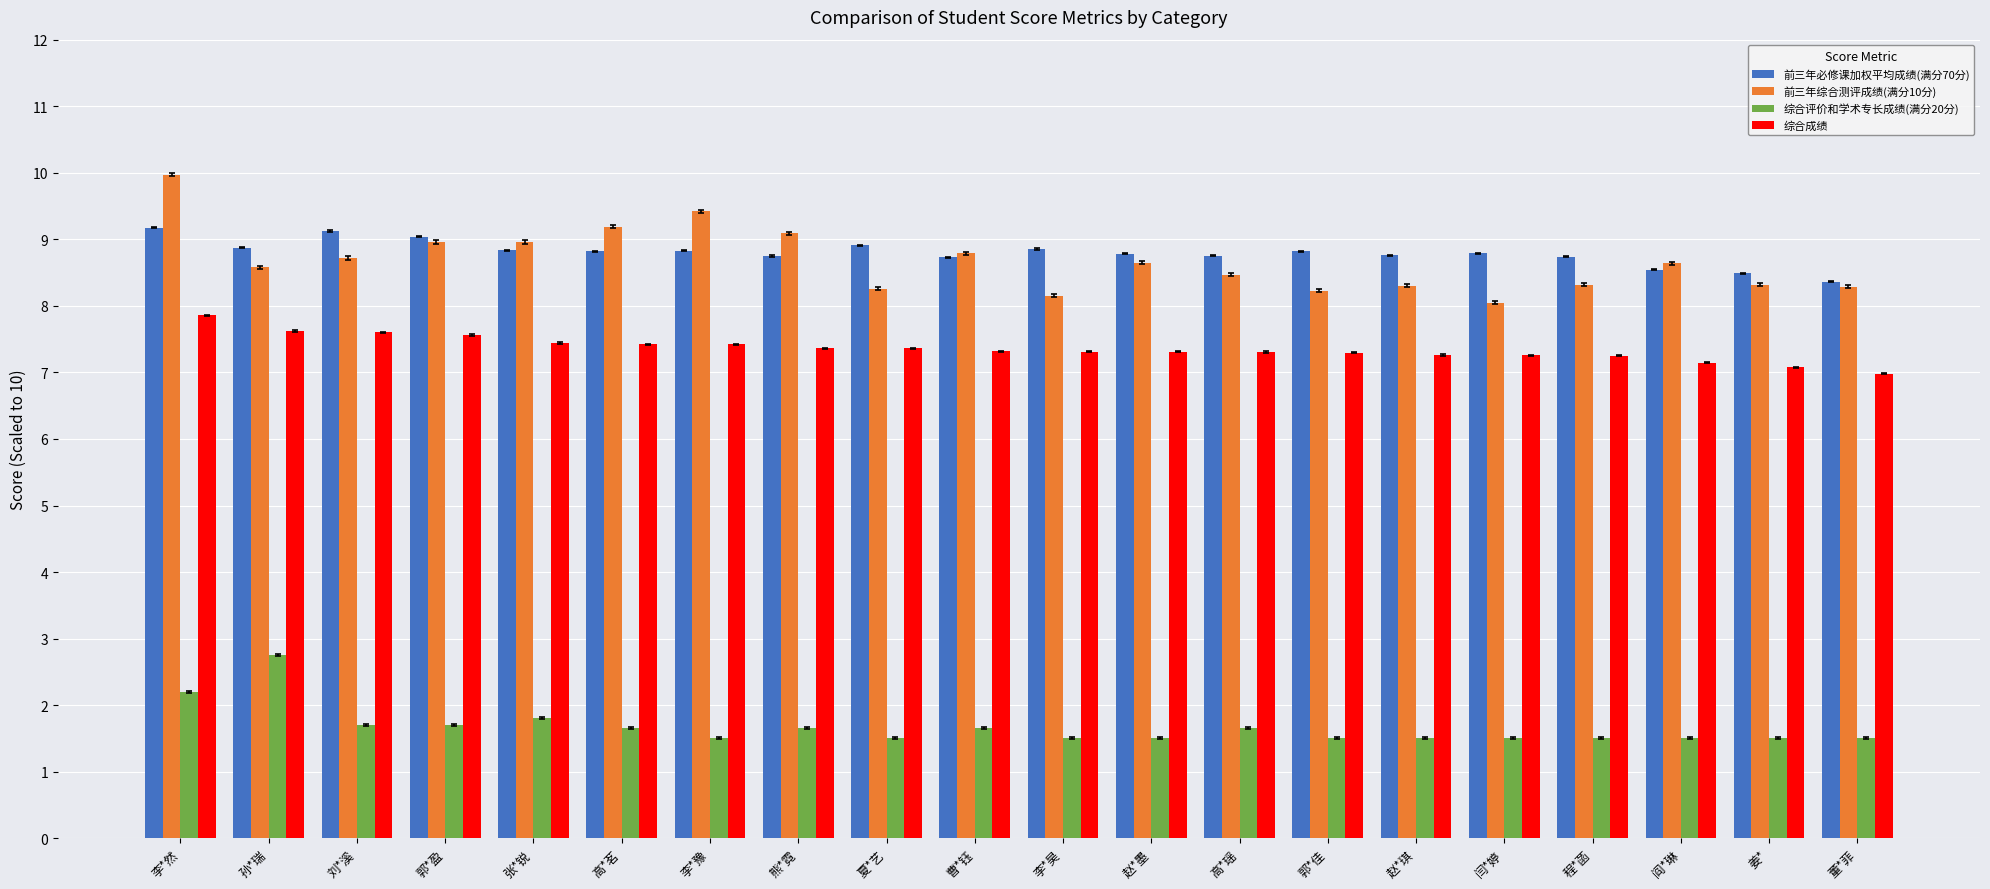

What is the minimum value shown in the chart?

1.5